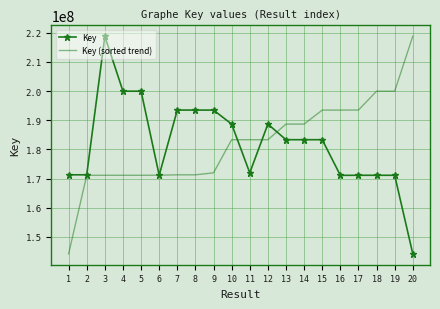

How many values in the Key series are below 183323057?

10